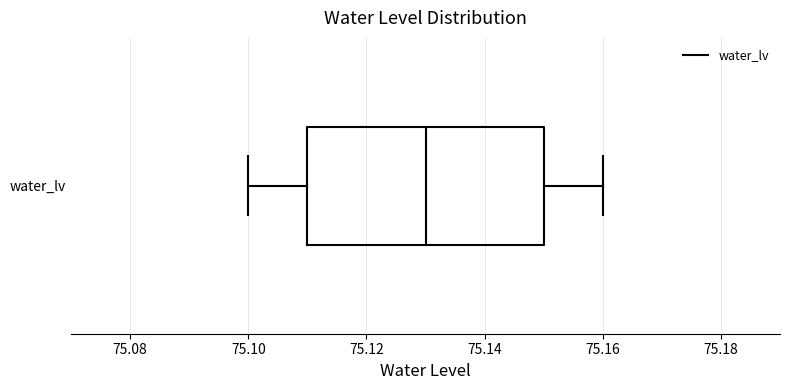

Transcribe this box plot: give where the median line is, the range the box spans, and where the two whiskers end, as read against the x-axis. The values are not printed on the chart, so give them approximately, as read against the axis.

median 75.13, box 75.11 to 75.15, whiskers 75.10 to 75.16